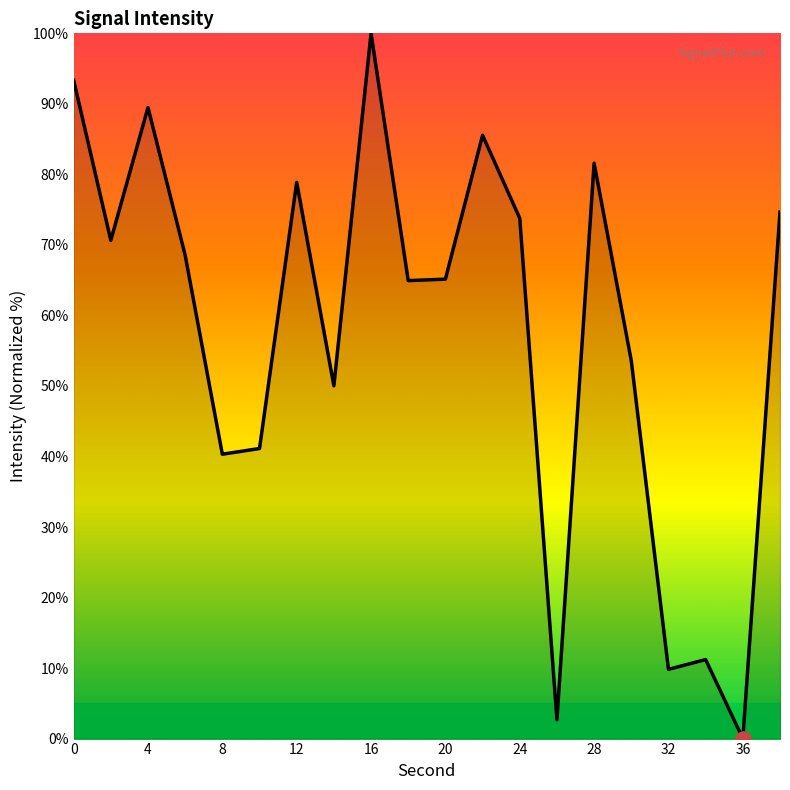

What is the greatest value displayed?

100.0